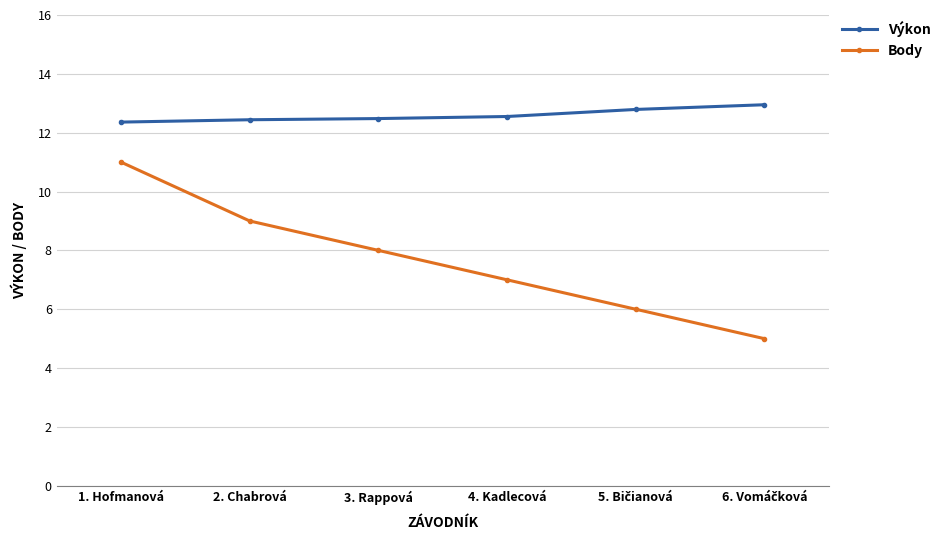

What is the approximate value of Body at 4. Kadlecová?

7.0